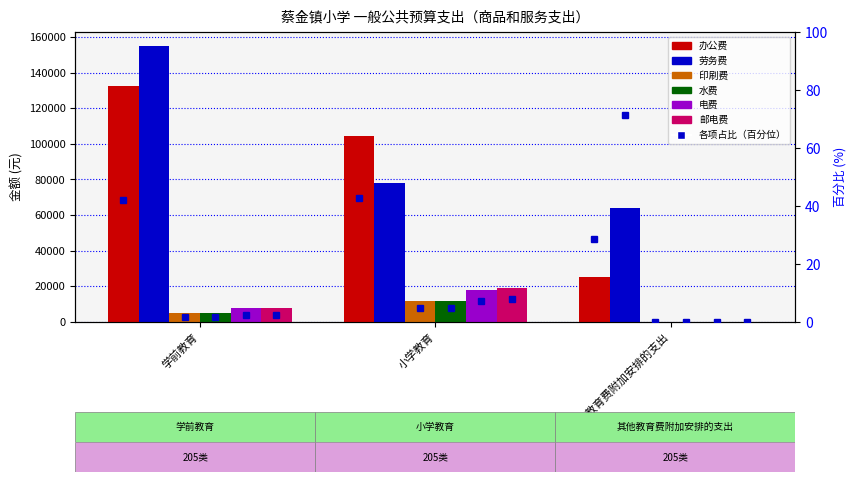

What is the value of the 劳务费 bar at the 3rd from the left?

63800